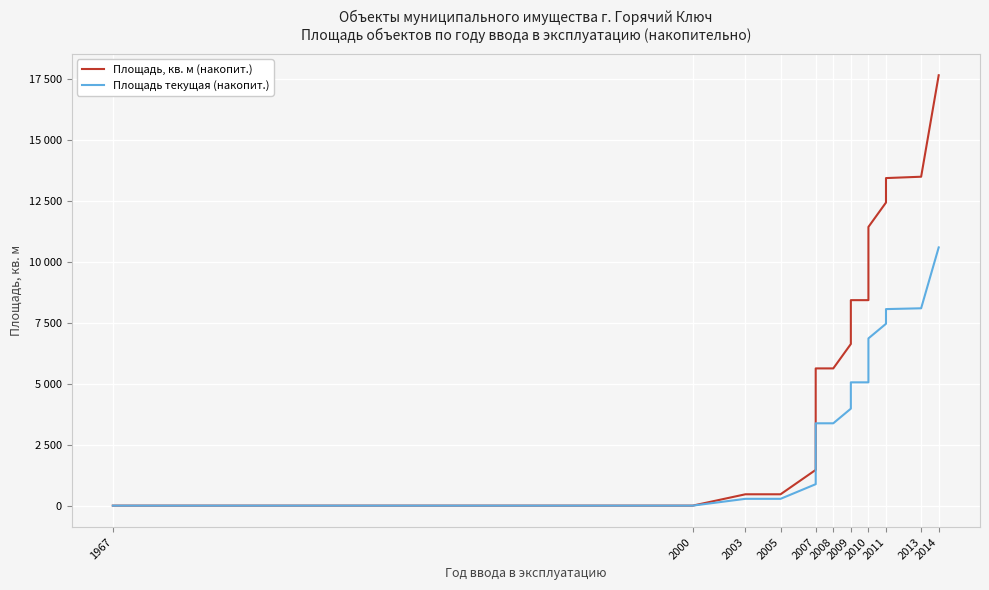

True or false: Площадь, кв. м (накопит.) and Площадь текущая (накопит.) cross at least once.

False